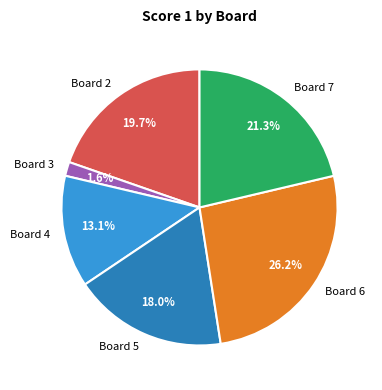

To the nearest percent, what is the combined percentage of Board 3 and Board 4?

15%